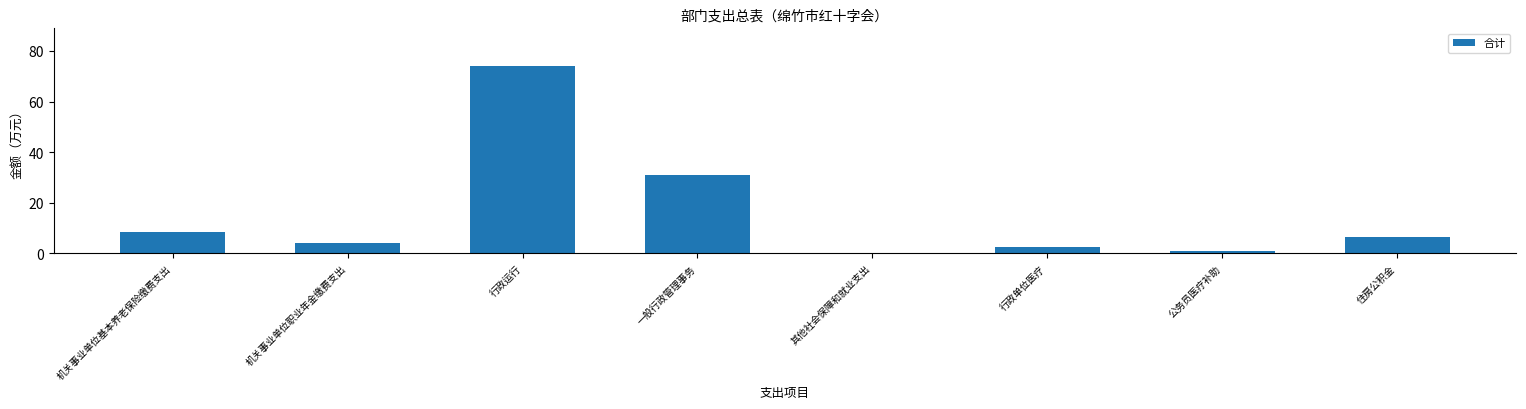

What is the maximum value shown in the chart?

74.1